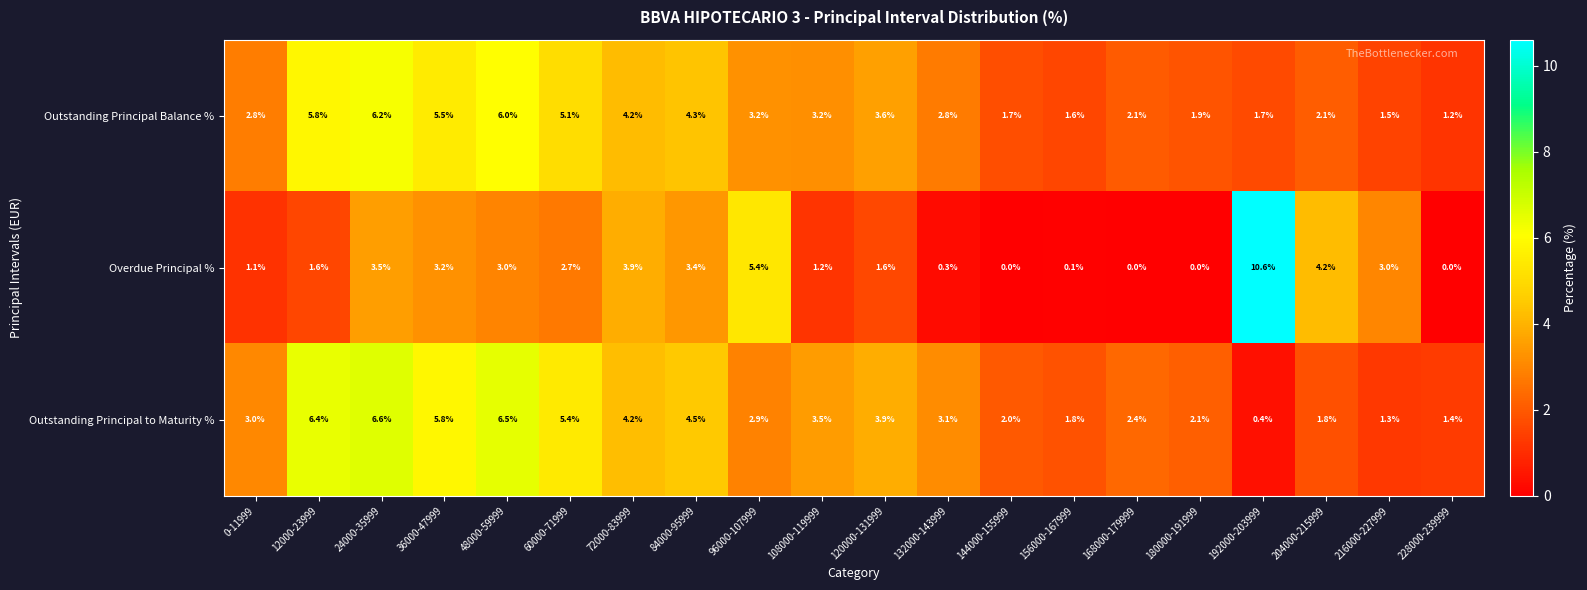

Where does the Outstanding Principal Balance % series first go above 3?

12000-23999